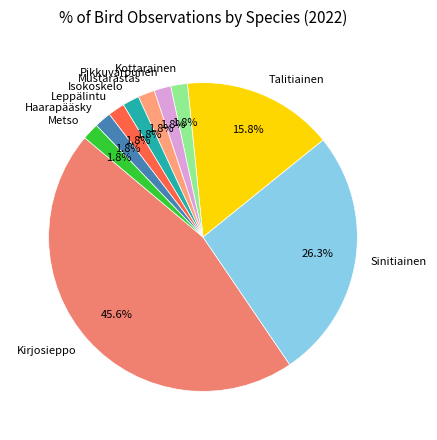

To the nearest percent, what portion does Metso represent?

2%